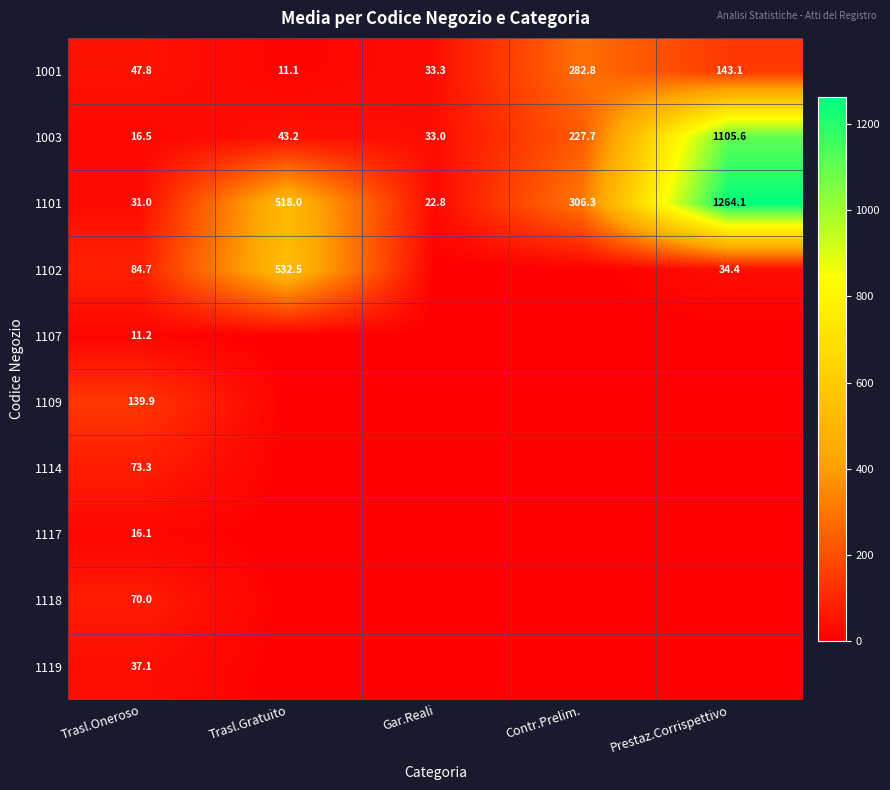

The 1102 series shows 163.2 at Trasl.Gratuito. True or false?

False